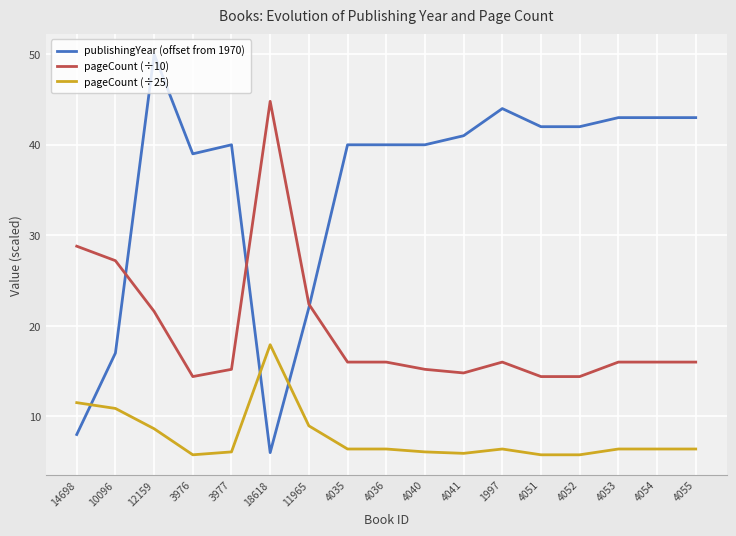

What is the total value across all series at 18618?

68.7